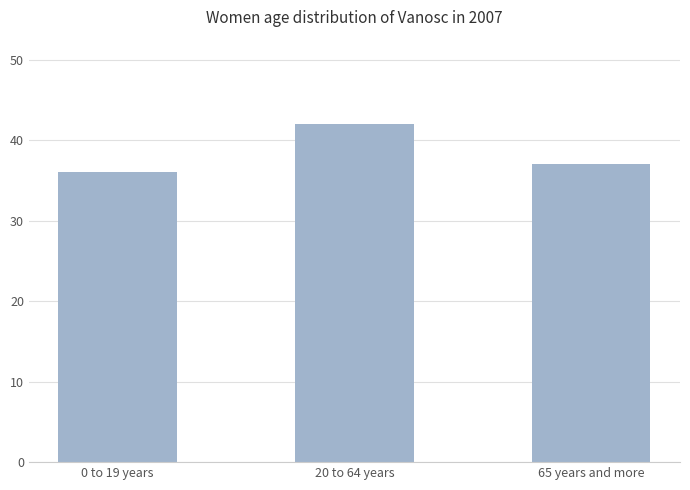

List the labels in order of value, smallest first.

0 to 19 years, 65 years and more, 20 to 64 years